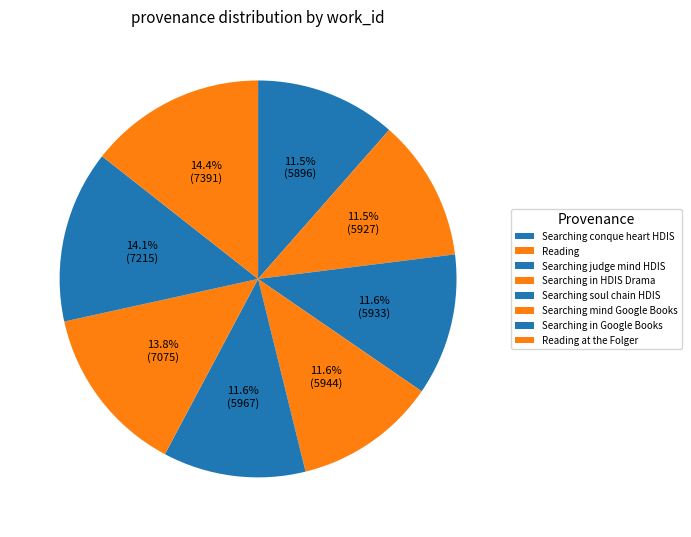

What is the smallest slice in the pie chart?

Searching conque heart HDIS